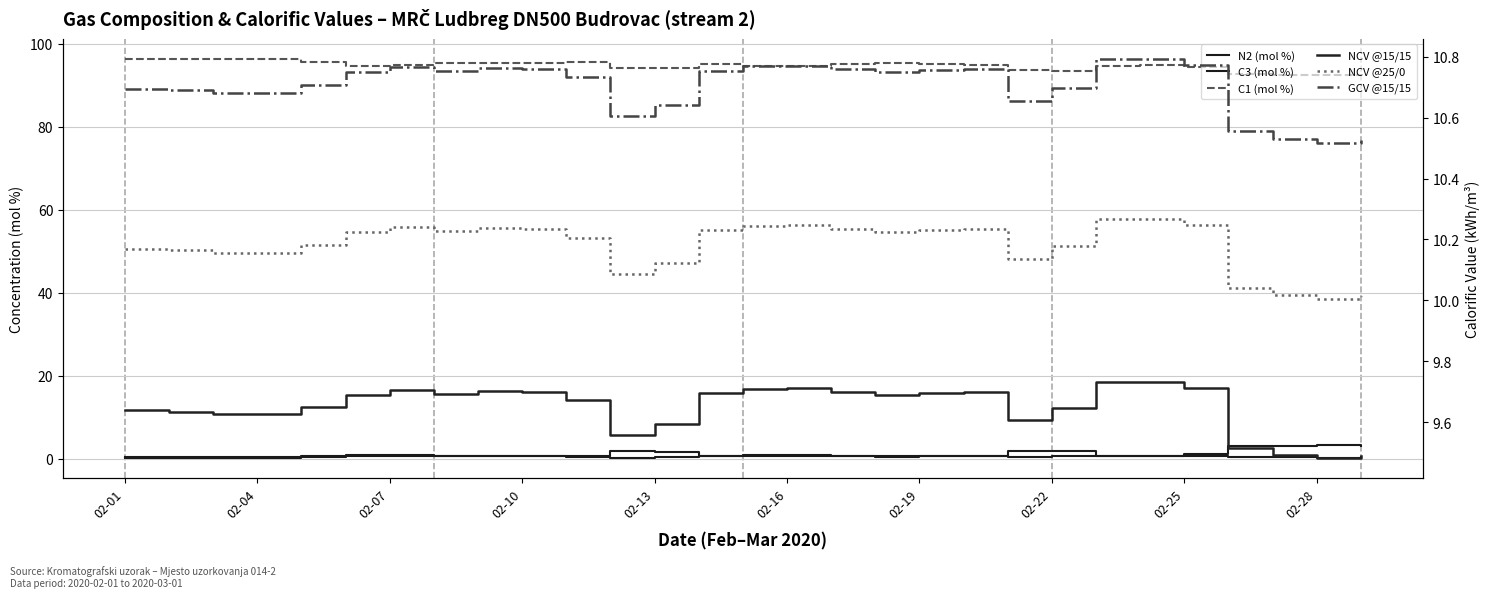

At which label does GCV @15/15 reach its minimum?

02-28